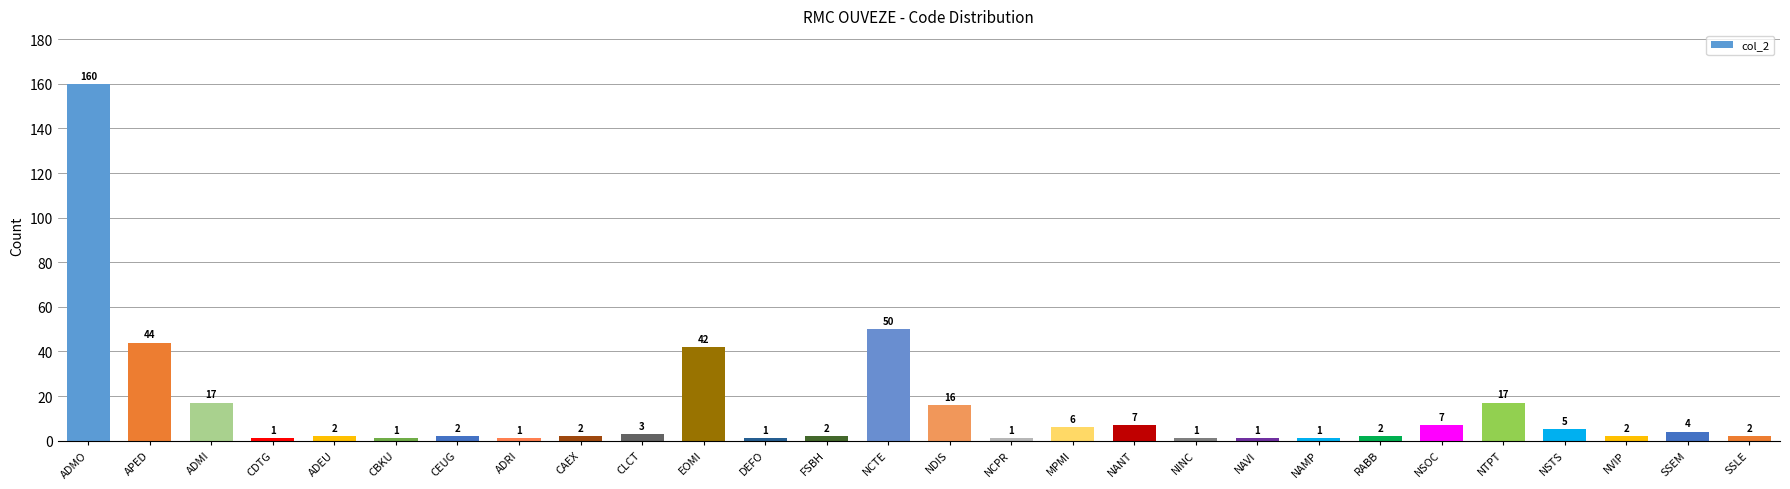

What is the smallest value displayed?

1